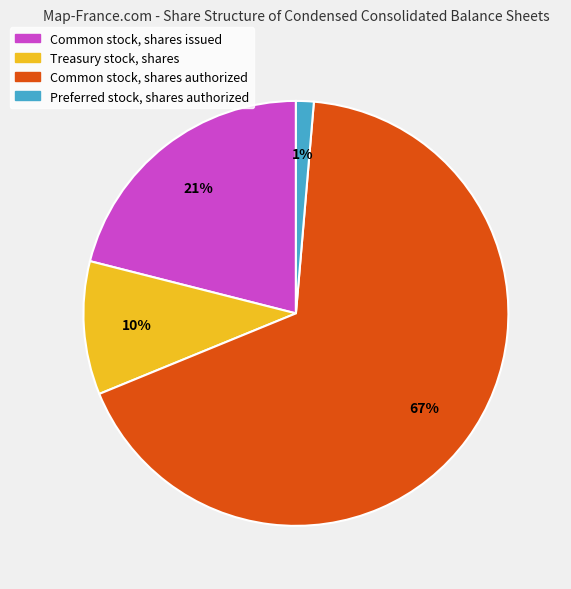

How many segments does this pie chart have?

4